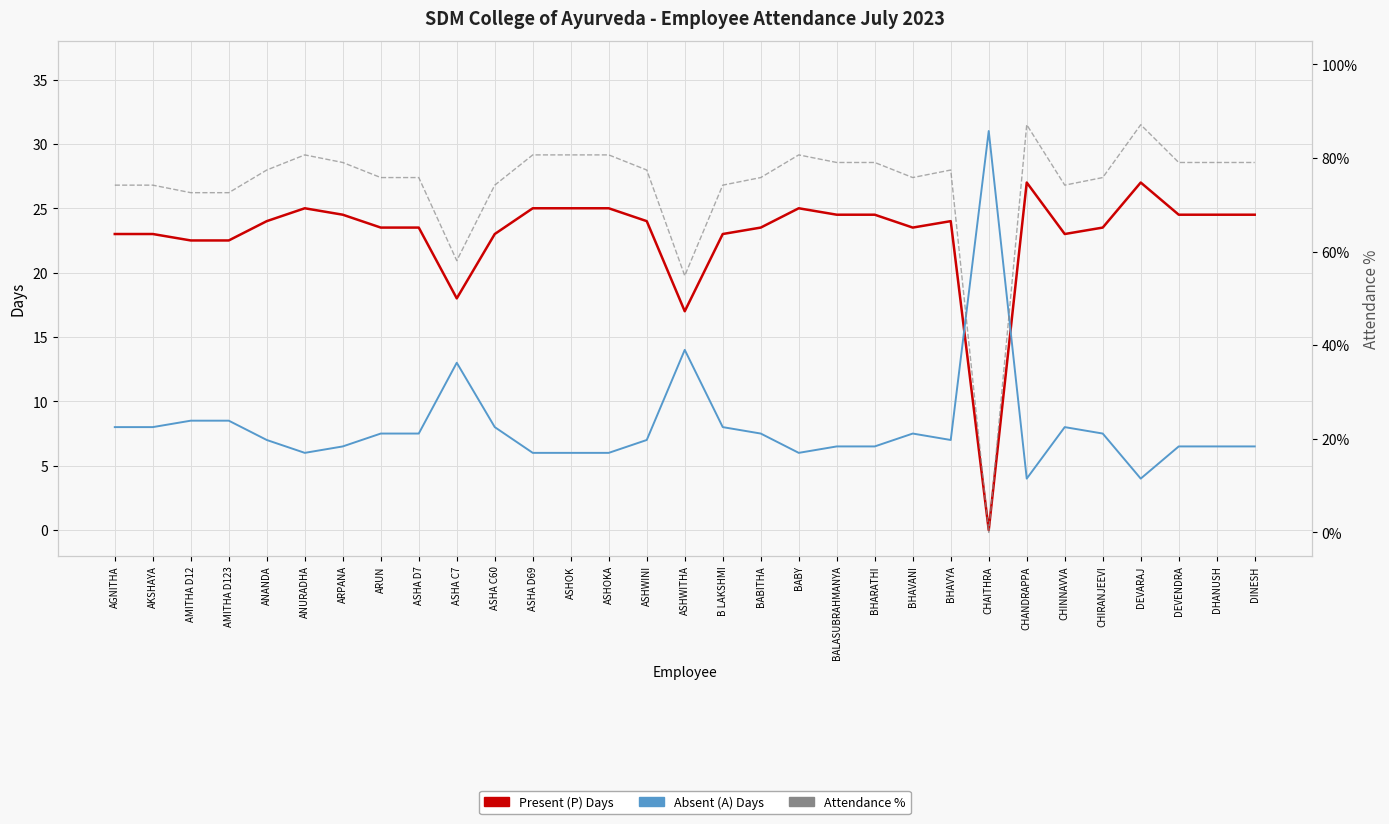

True or false: Absent (A) Days and Attendance % intersect in this chart.

True